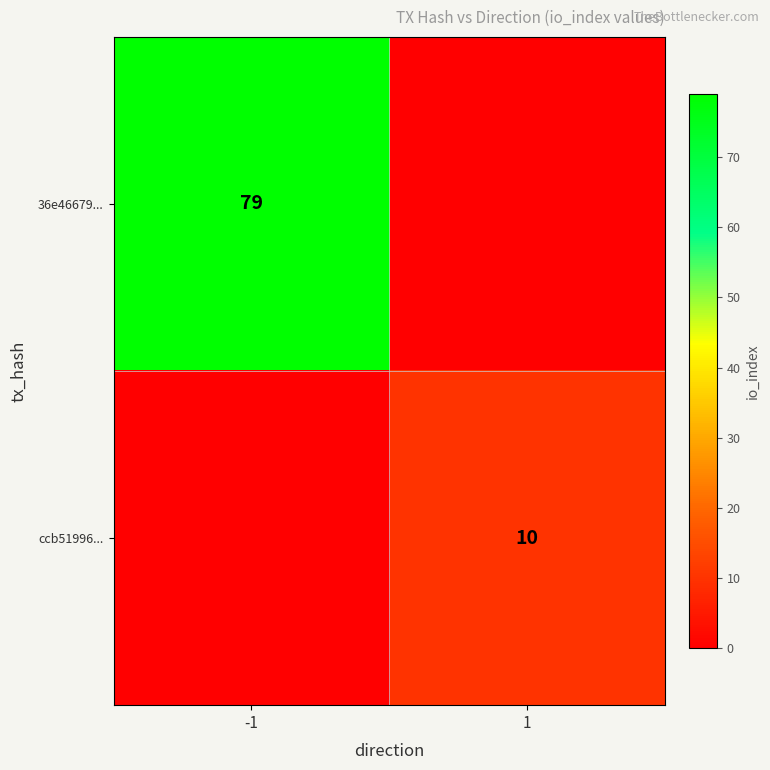

Is it true that ccb51996... equals 4 at 1?

False